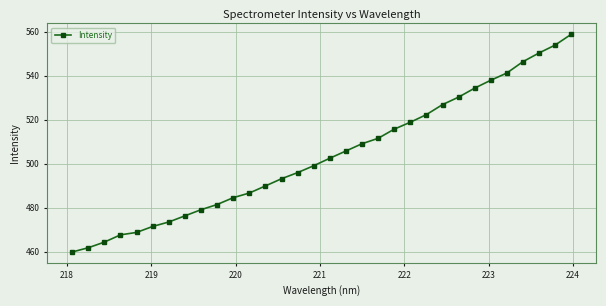

What is the smallest value displayed?

459.9